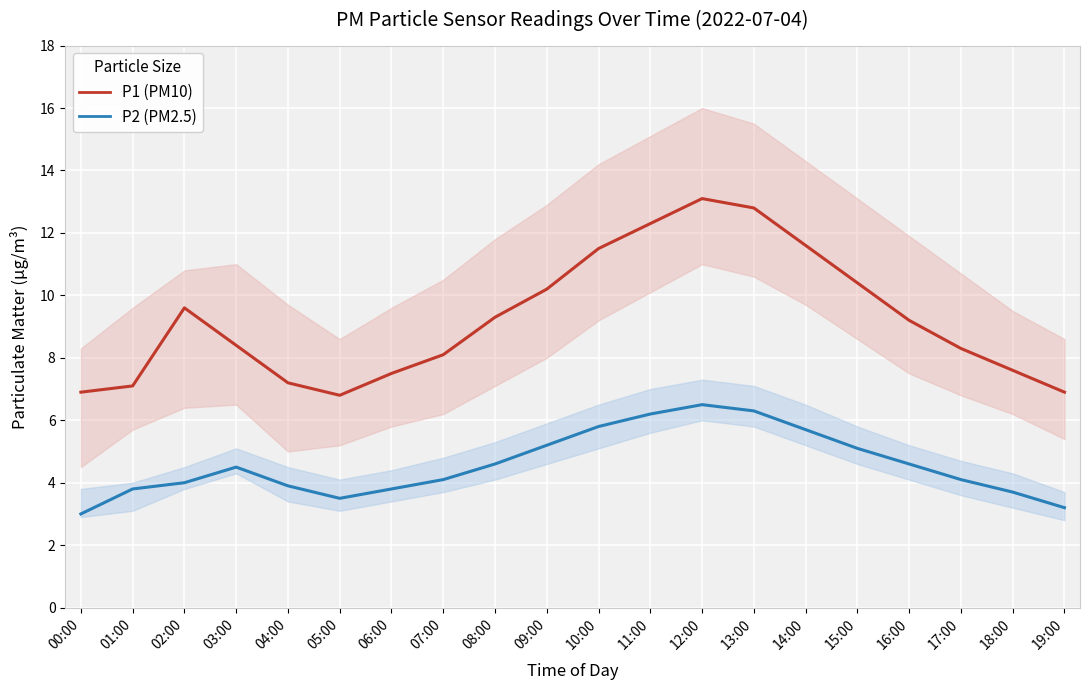

In P2 (PM2.5), how many points are lower than both neighbors (excluding endpoints)?

1